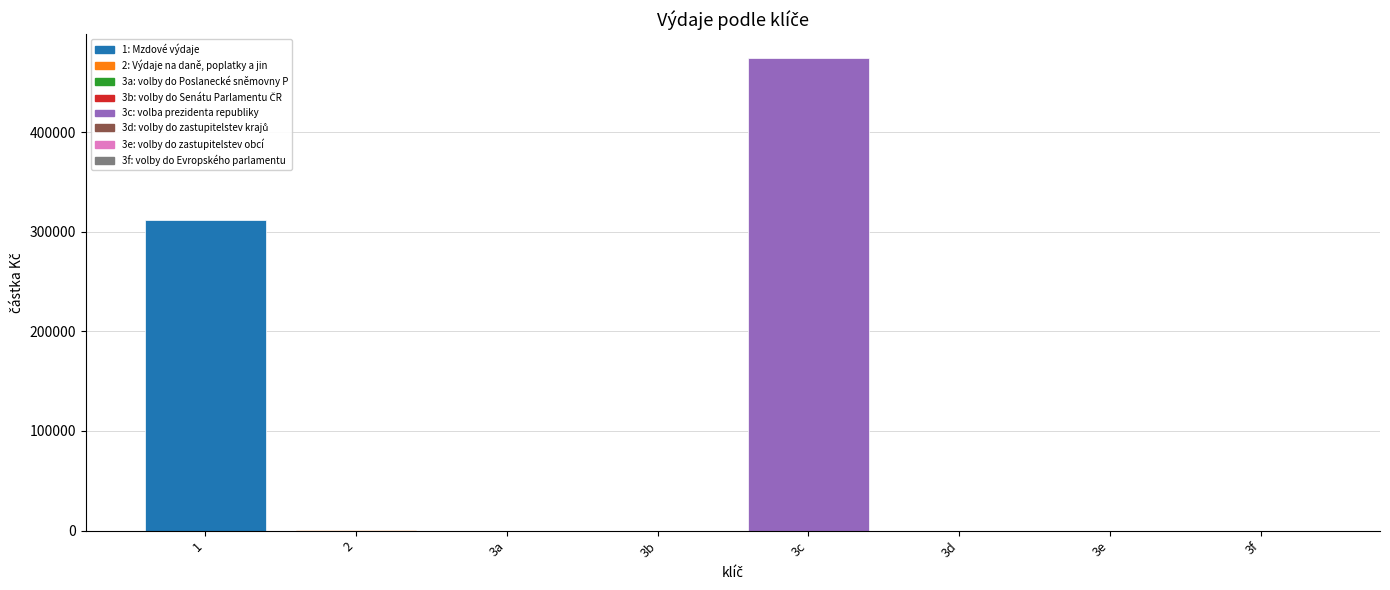

What is the sum of all values?

786730